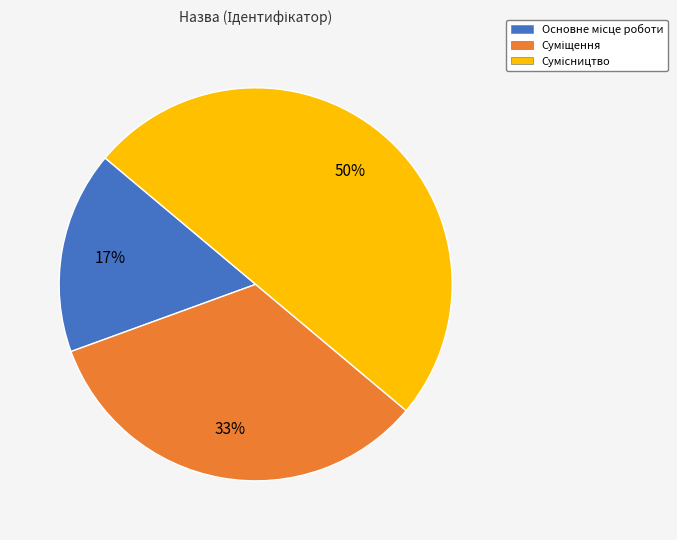

To the nearest percent, what is the average slice percentage?

33%